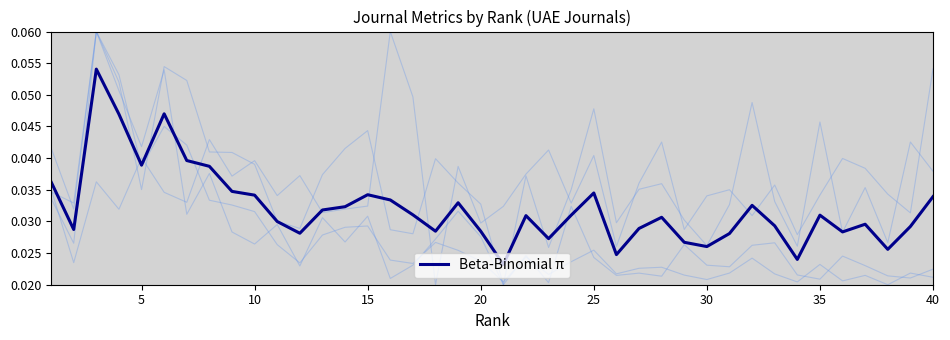

True or false: there are more than 0 points higher than both neighbors.

True